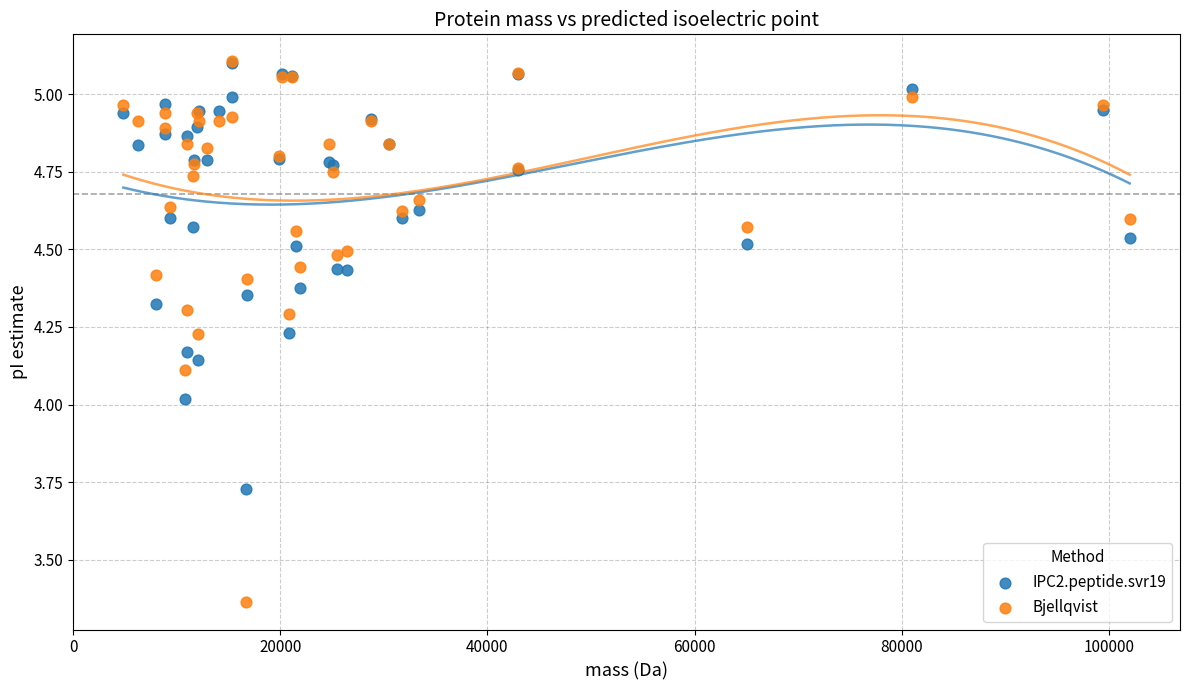

What are all the series names shown in the legend?

IPC2.peptide.svr19, Bjellqvist